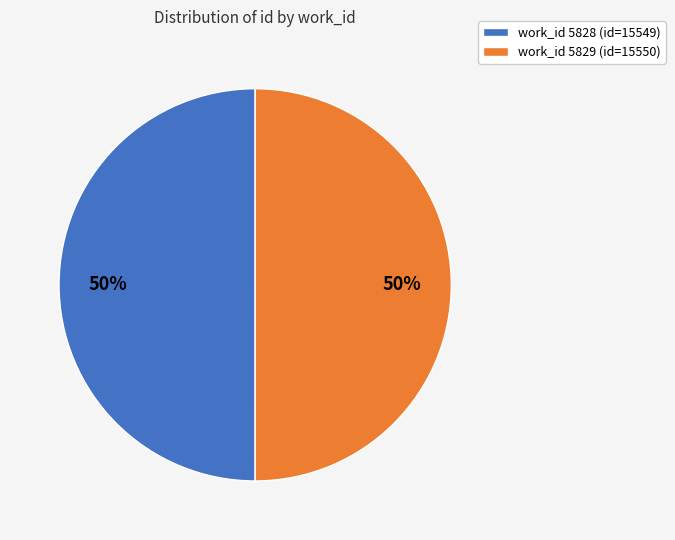

True or false: work_id 5829 (id=15550) accounts for 50% of the total.

True